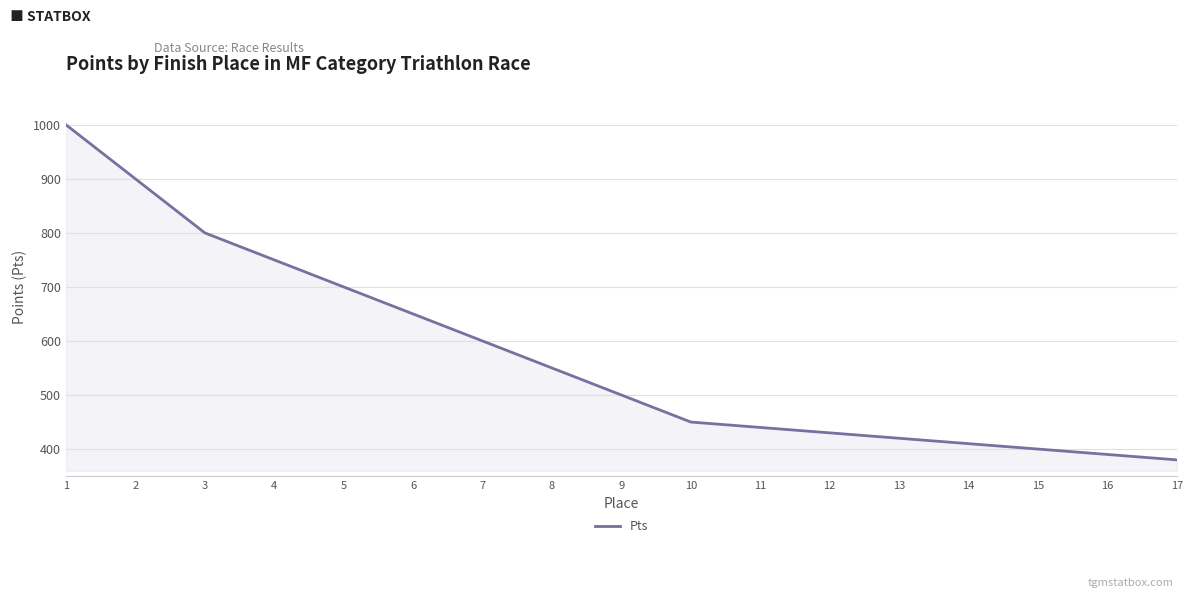

Rank the categories by value from lowest to highest.

17, 16, 15, 14, 13, 12, 11, 10, 9, 8, 7, 6, 5, 4, 3, 2, 1